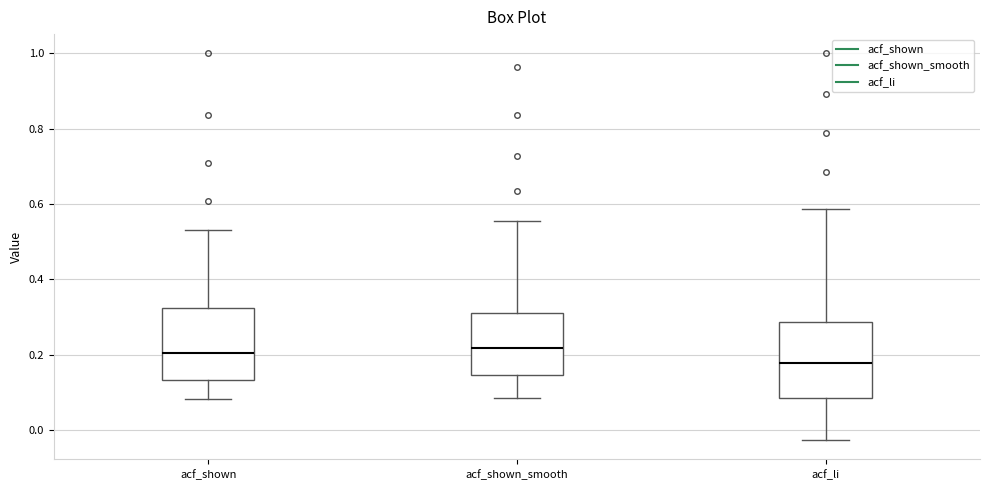

Reading left to right, read every box against the y-axis: the position of its median line, the range the box covers, and the ends of its whiskers. The values are not printed on the chart, so give them approximately, as read against the axis.

acf_shown: median 0.20, box 0.14 to 0.32, whiskers 0.08 to 0.54
acf_shown_smooth: median 0.22, box 0.14 to 0.32, whiskers 0.08 to 0.56
acf_li: median 0.18, box 0.08 to 0.28, whiskers -0.02 to 0.58